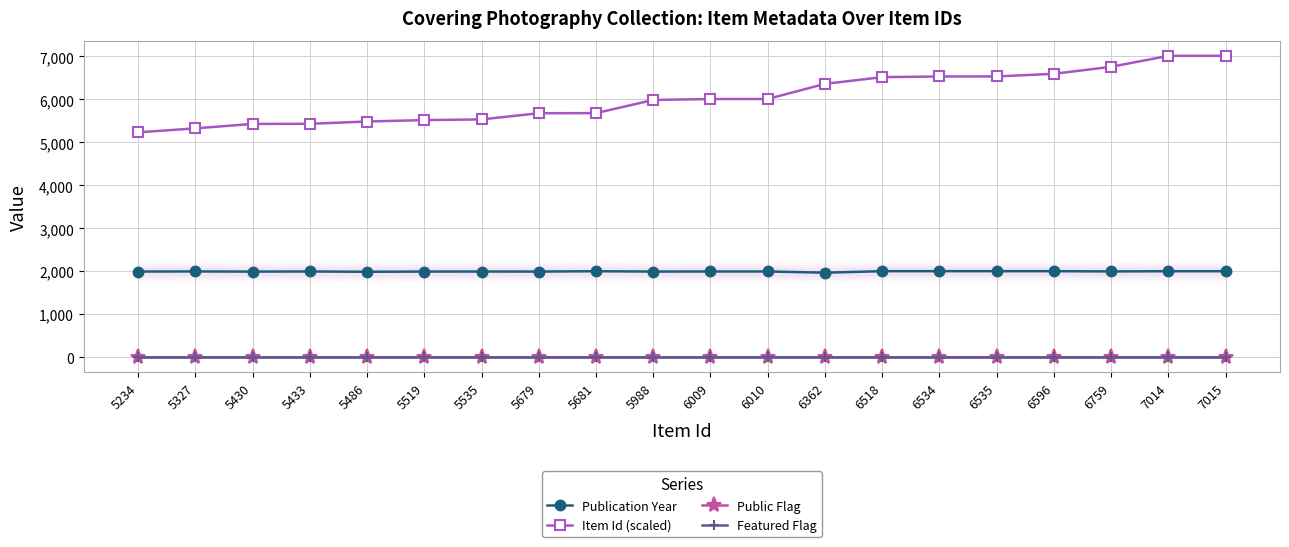

What are all the series names shown in the legend?

Publication Year, Item Id (scaled), Public Flag, Featured Flag